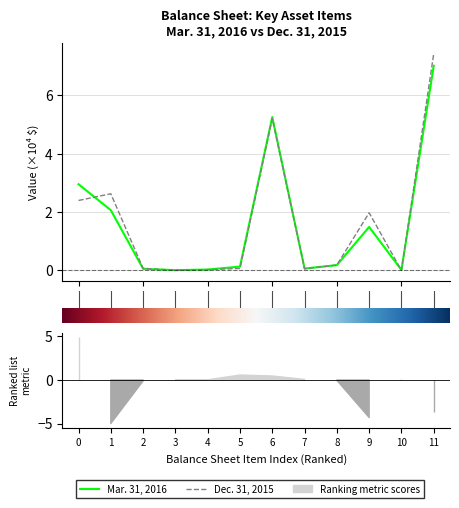

Which series ends up on top after the final intersection of Dec. 31, 2015 and Mar. 31, 2016?

Dec. 31, 2015